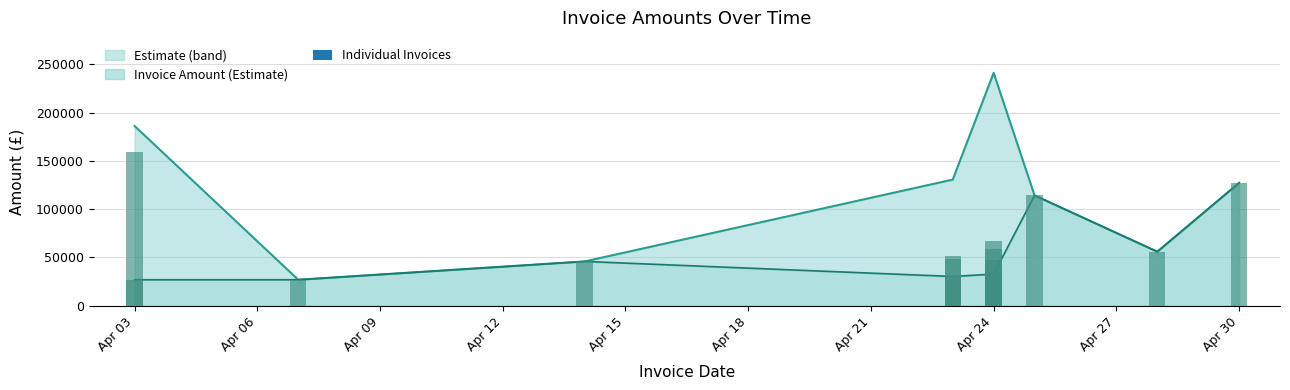

What is the sum of all values?

928064.8